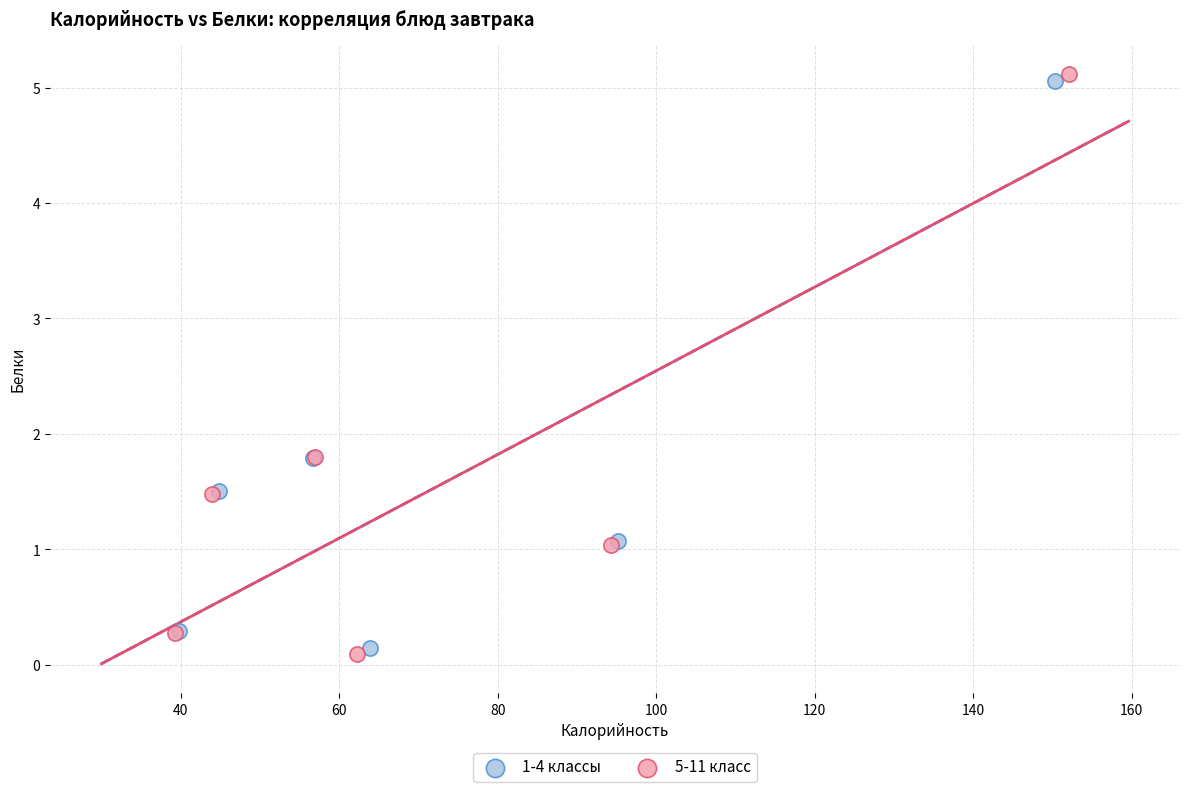

Which series has the widest spread of Y values?

5-11 класс